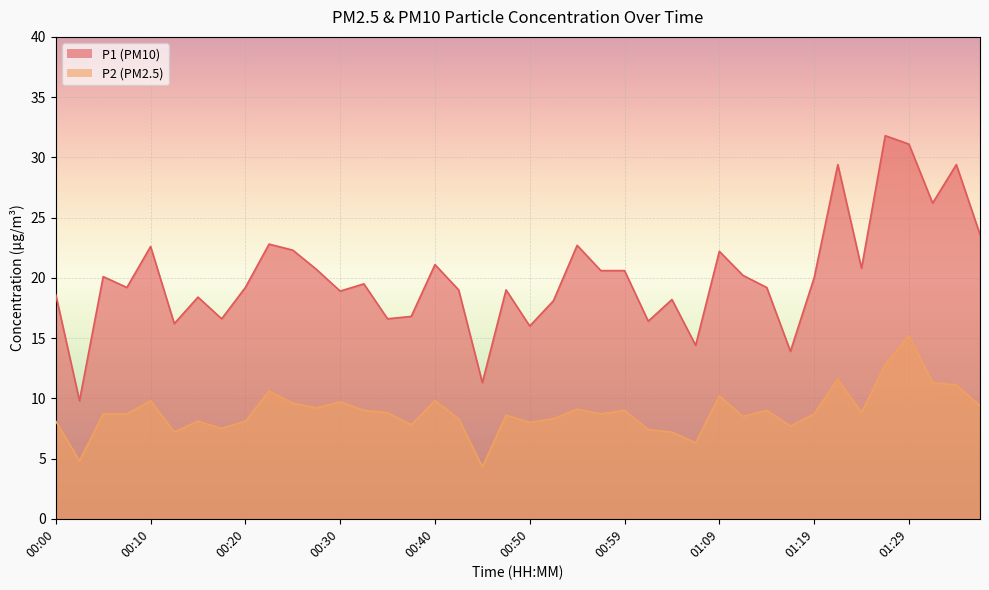

At 01:12, list the series in order from largest to smallest.

P1, P2